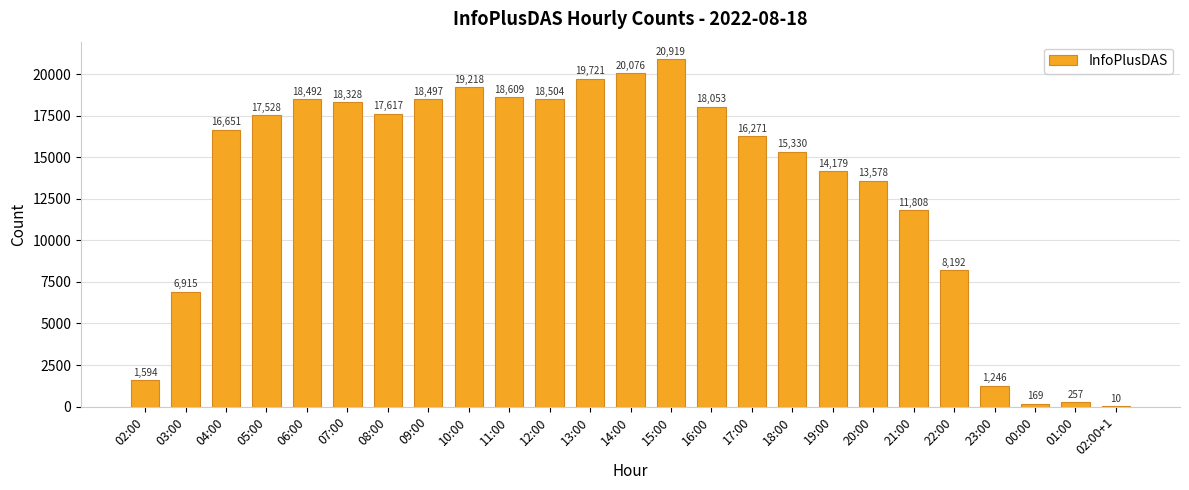

Is it true that the value at 21:00 is 7990?

False